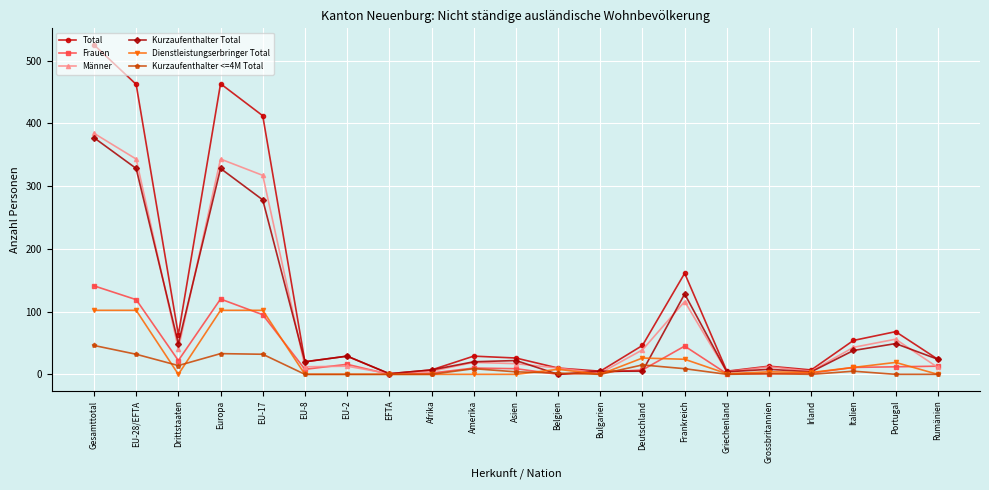

How many categories are shown in the chart?

21